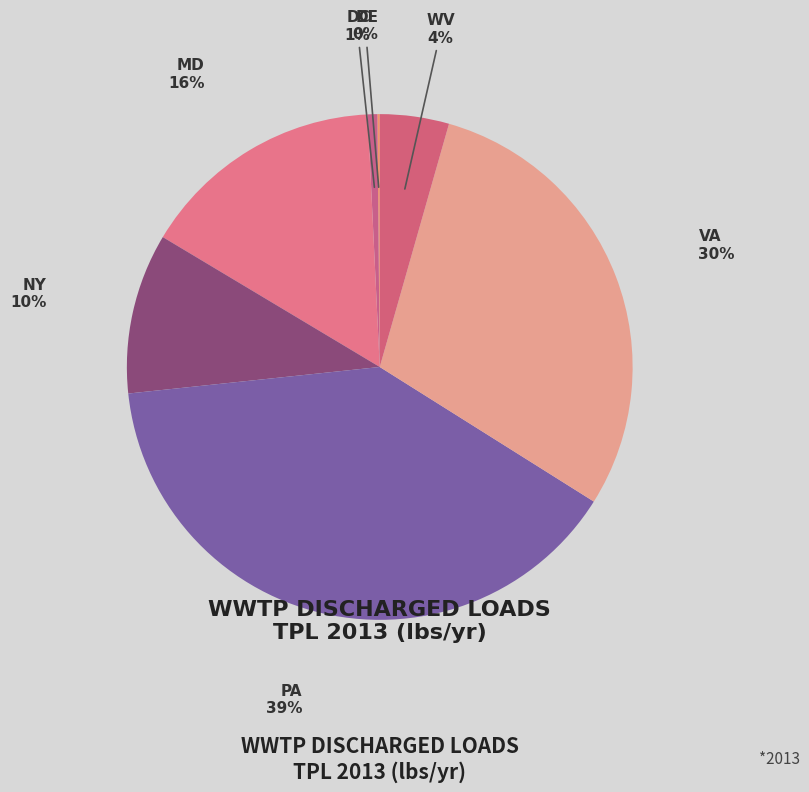

To the nearest percent, what portion does MD represent?

16%